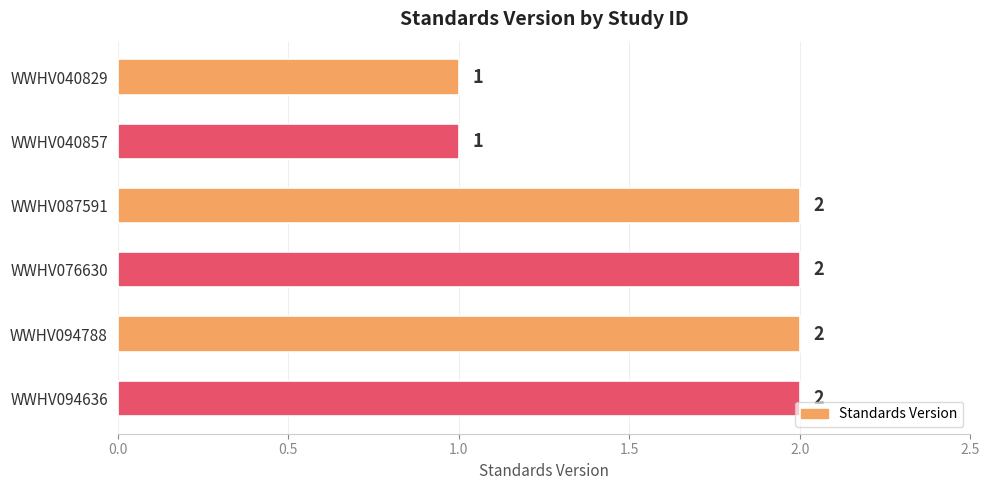

How many values are between 1 and 2?

6